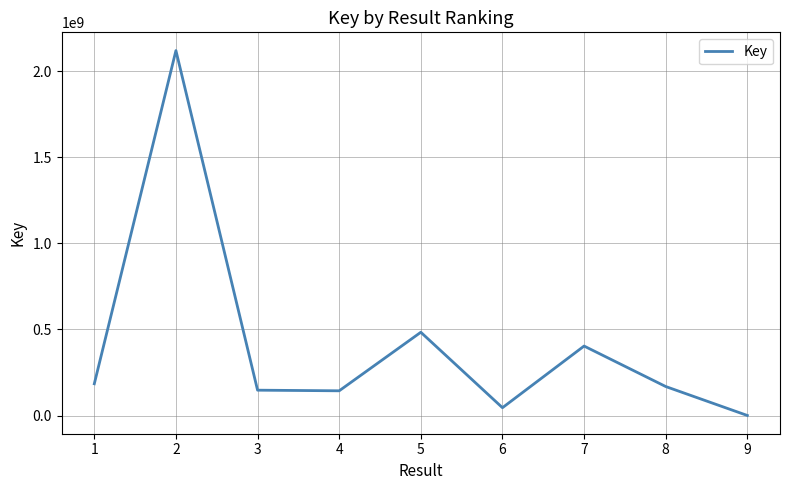

The value at 5 is 209554750. True or false?

False